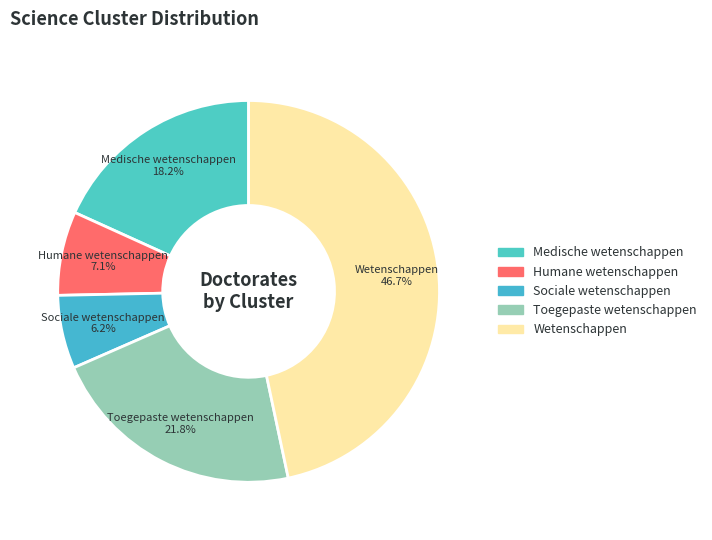

How much of the chart is everything except Humane wetenschappen?

92.9%